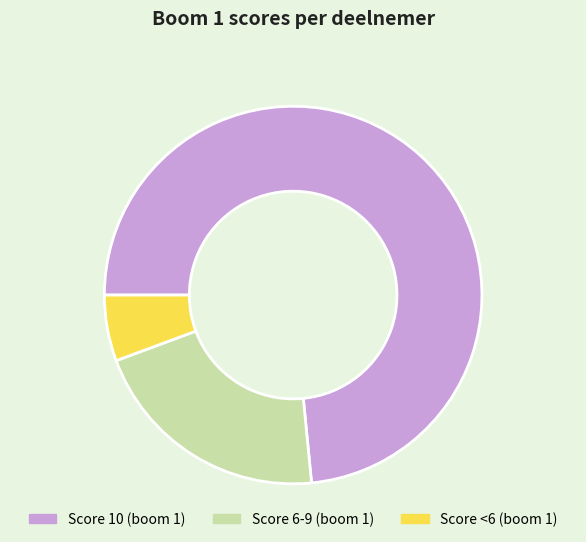

Combined, do Score <6 (boom 1) and Score 6-9 (boom 1) account for over 50%?

No